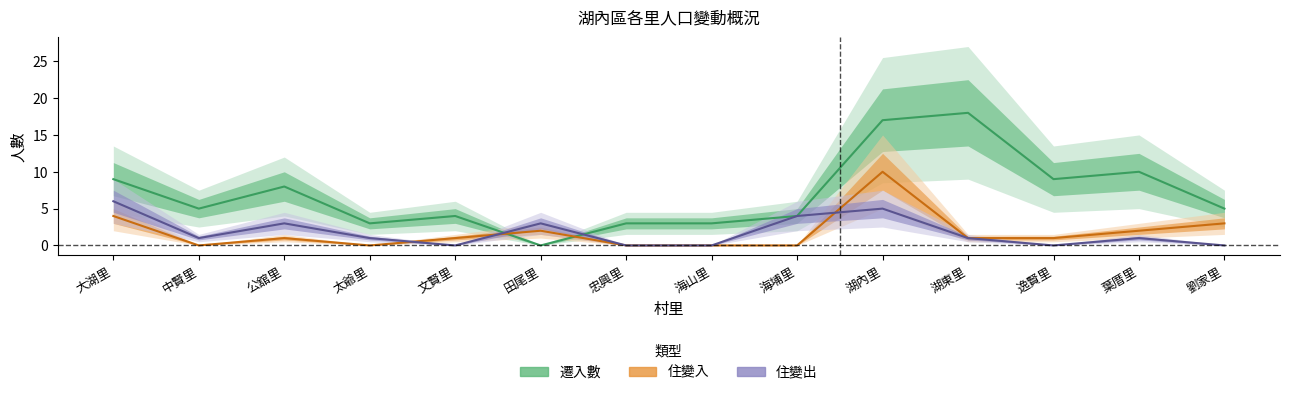

At which label does 住變入 reach its peak?

湖內里